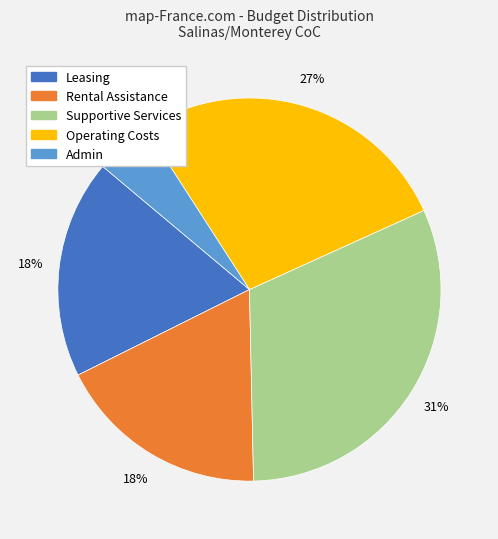

Which slice is the smallest?

Admin